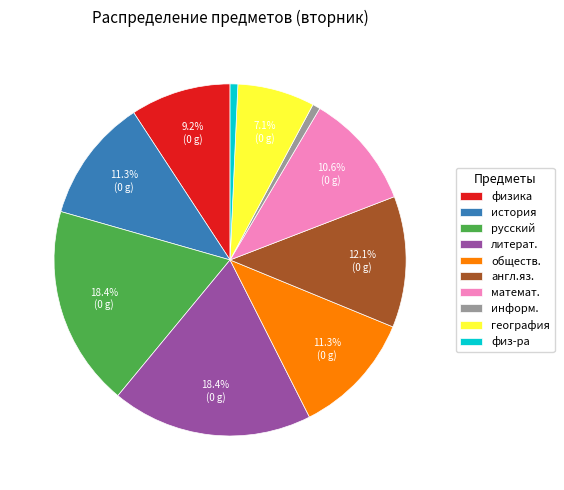

Which has a higher value, физ-ра or англ.яз.?

англ.яз.